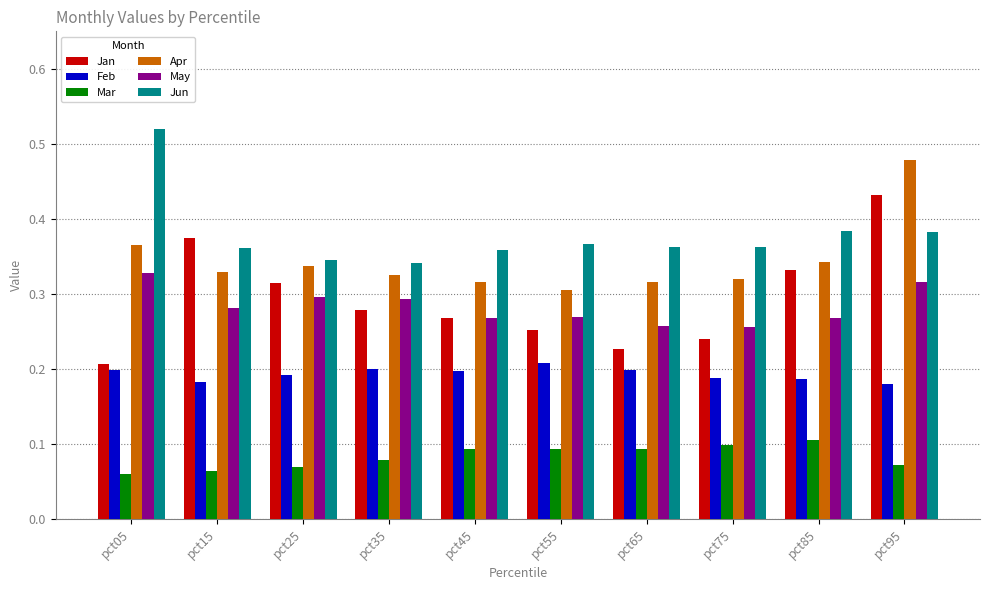

List the series in order of their peak value, lowest first.

Mar, Feb, May, Jan, Apr, Jun